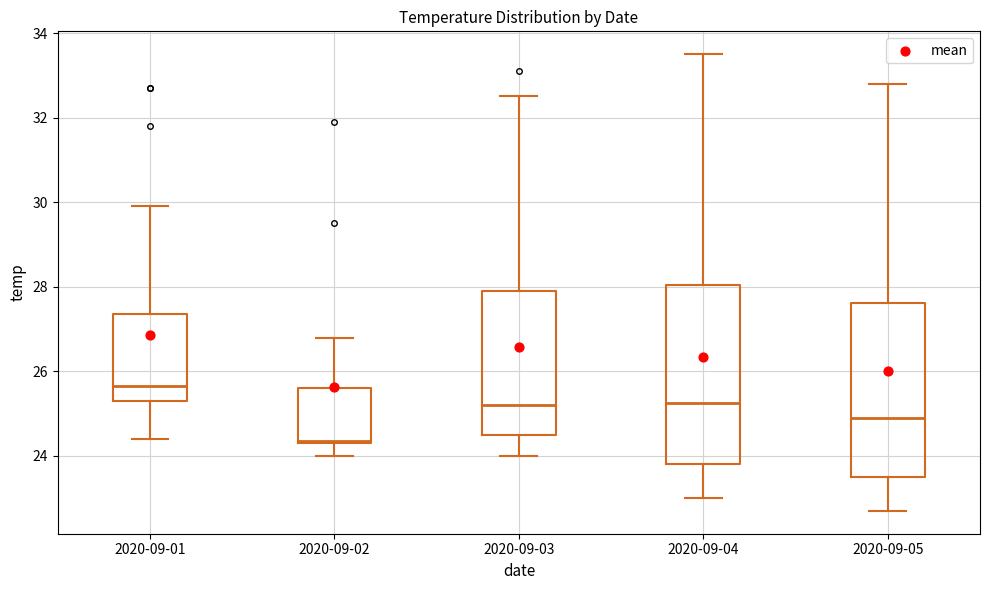

Where does the upper whisker of the box for 2020-09-02 end on the y-axis? The values are not printed on the chart, so give them approximately, as read against the axis.

26.8